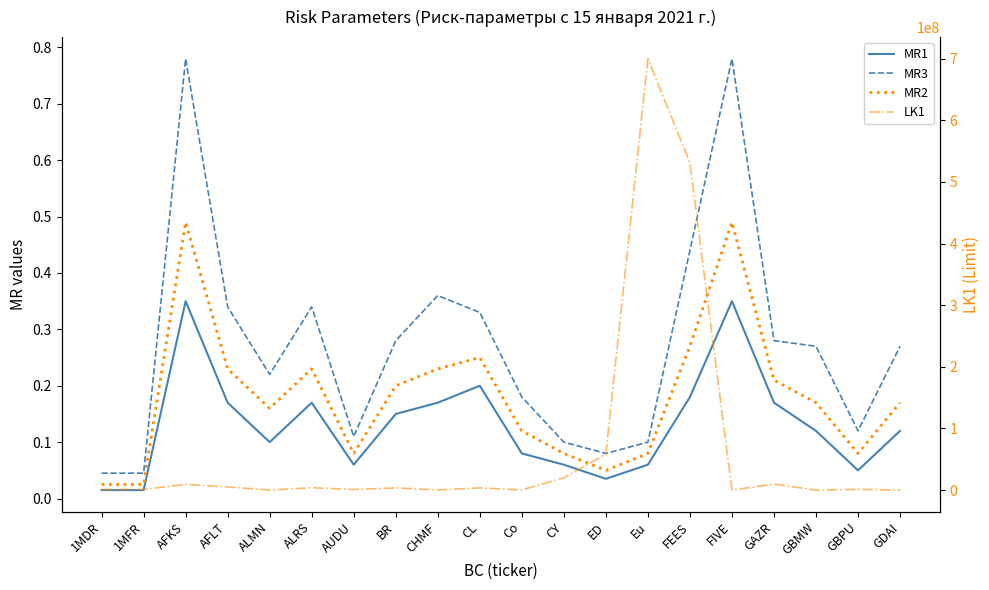

In LK1, how many points are higher than both neighbors (excluding endpoints)?

7